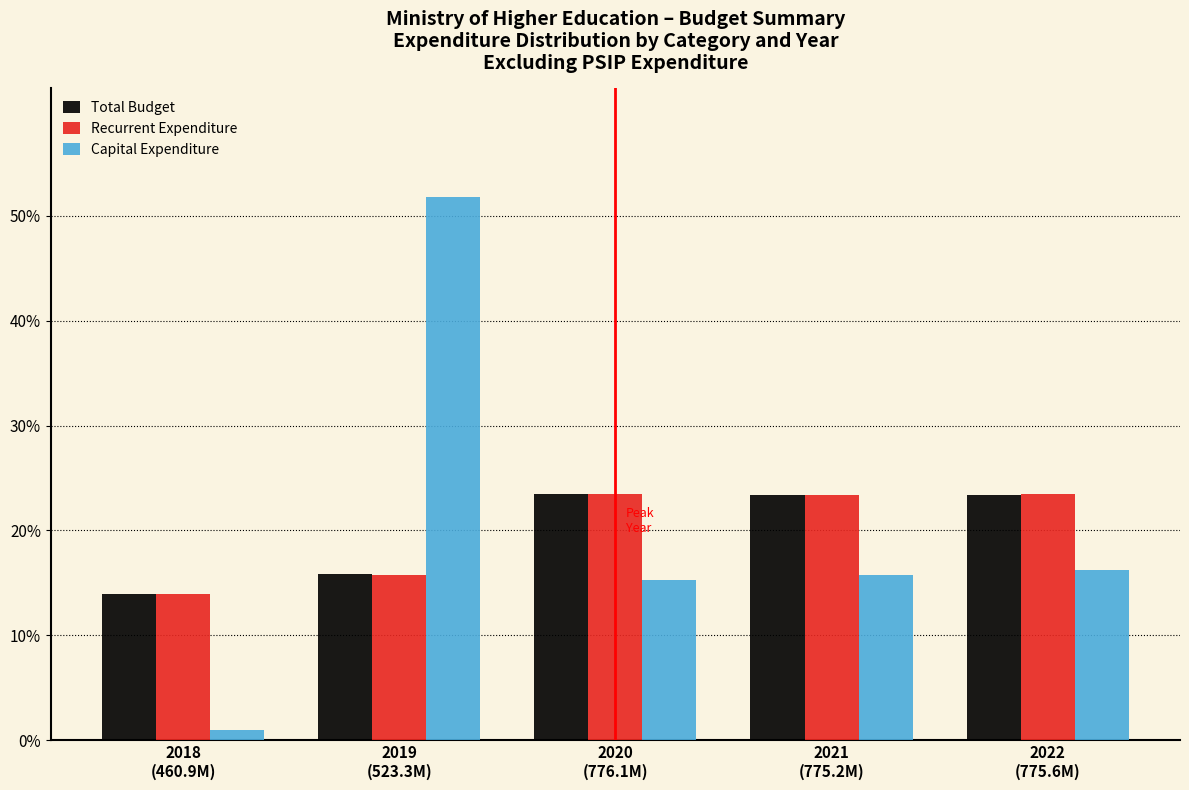

Reading left to right, list all the values displayed in this chart.

Total Budget: 13.9	15.8	23.4	23.4	23.4
Recurrent Expenditure: 13.9	15.8	23.4	23.4	23.4
Capital Expenditure: 1.0	51.8	15.3	15.8	16.2